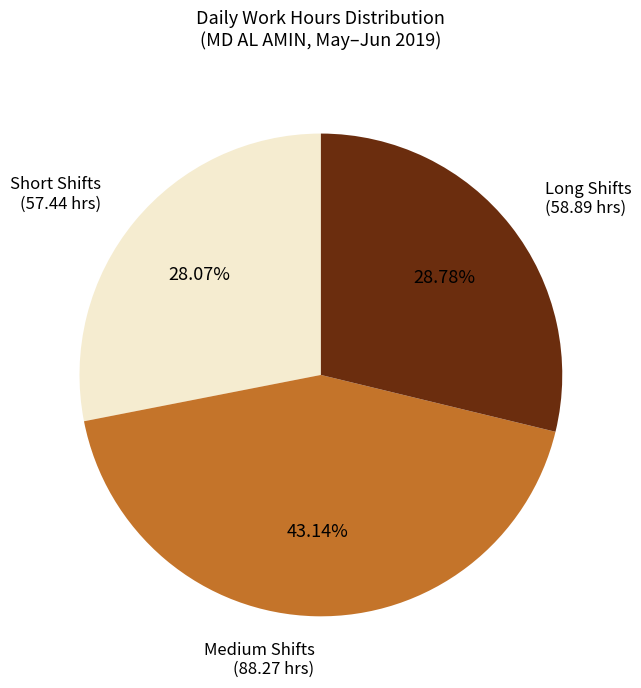

Is the sum of Short Shifts (57.44 hrs) and Medium Shifts (88.27 hrs) greater than half?

Yes